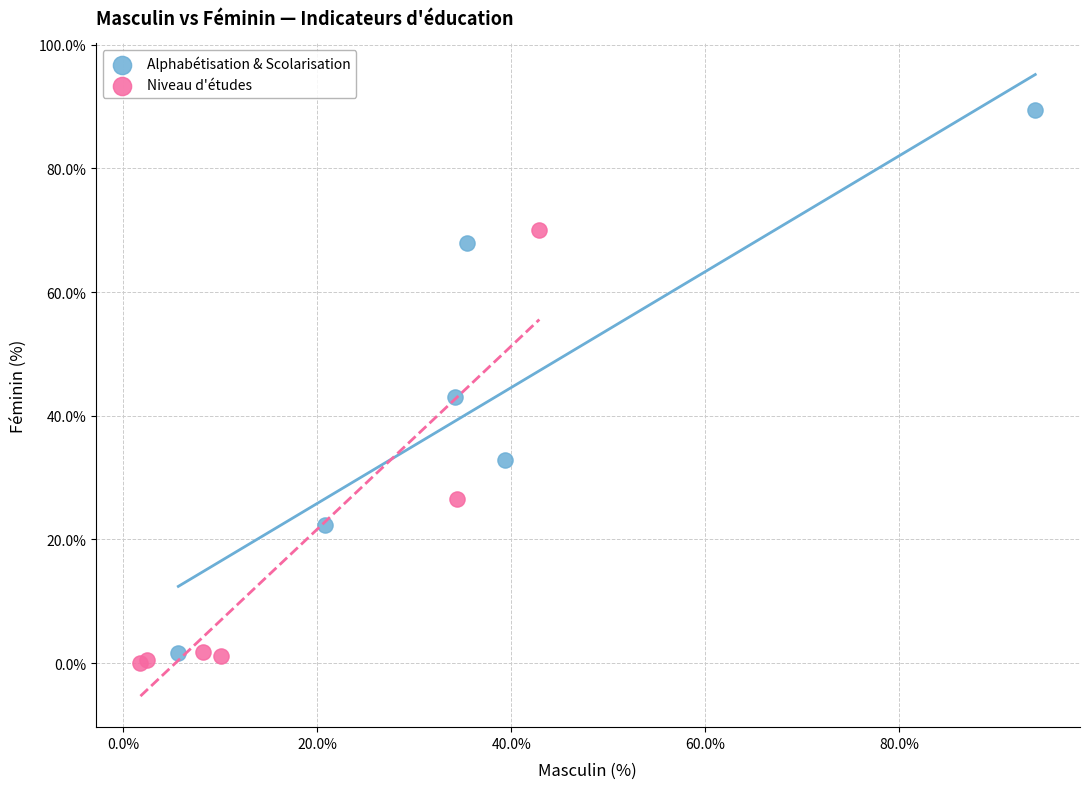

Which series has the widest spread of Y values?

Alphabétisation & Scolarisation